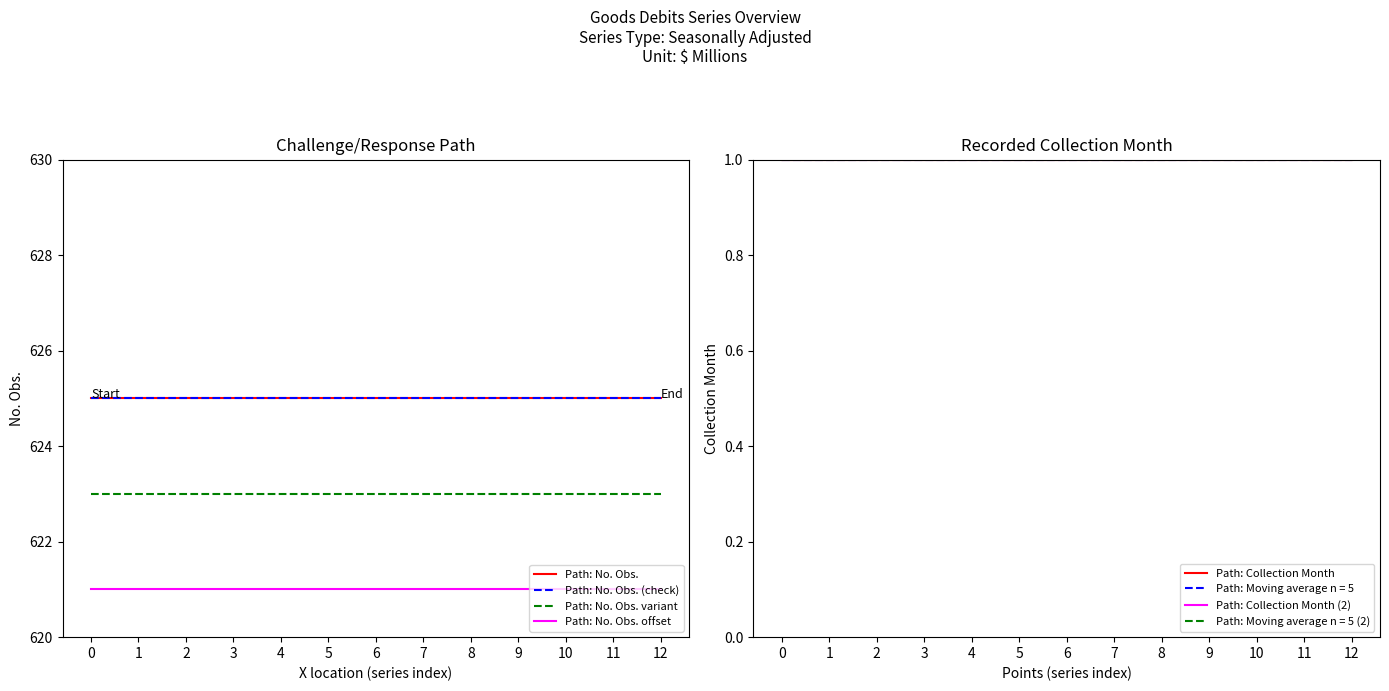

True or false: Path: No. Obs. and Path: No. Obs. (check) cross at least once.

False